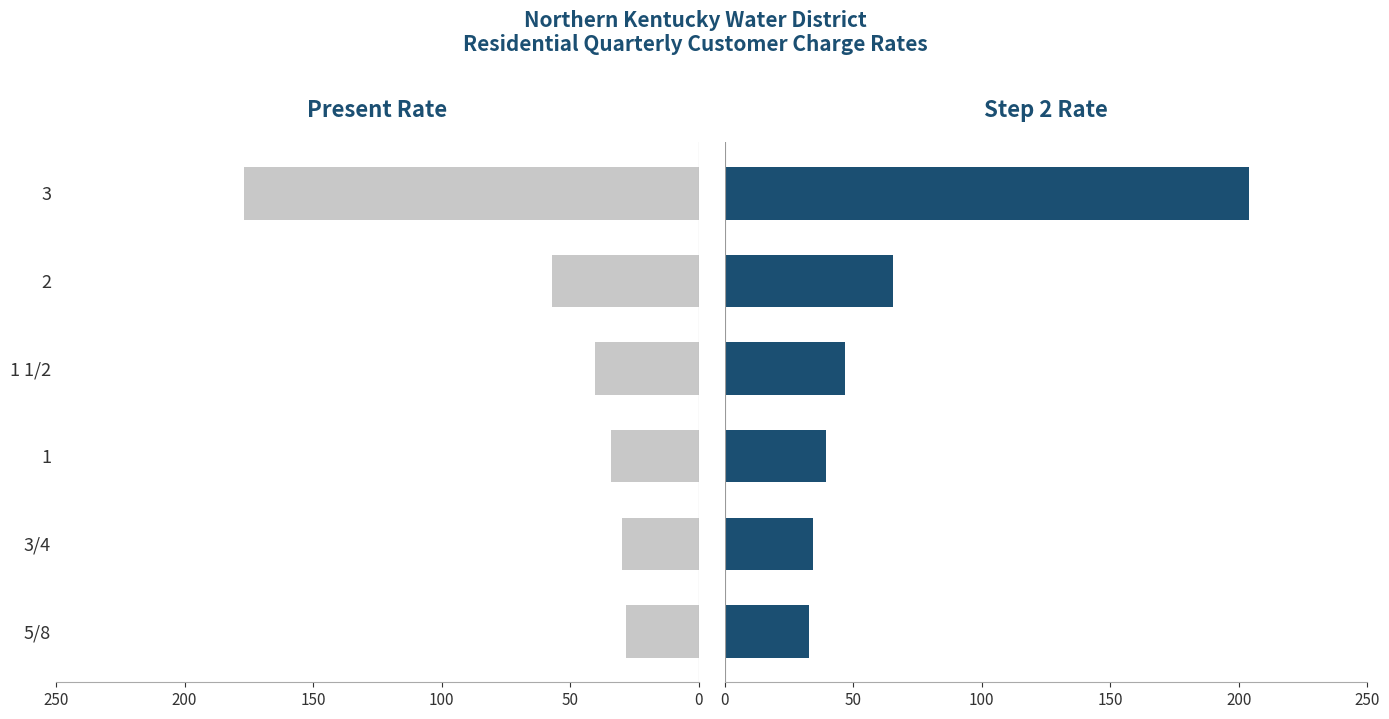

Is the value of Present Rate at 1 1/2 greater than the value of Step 2 Rate at 3/4?

No